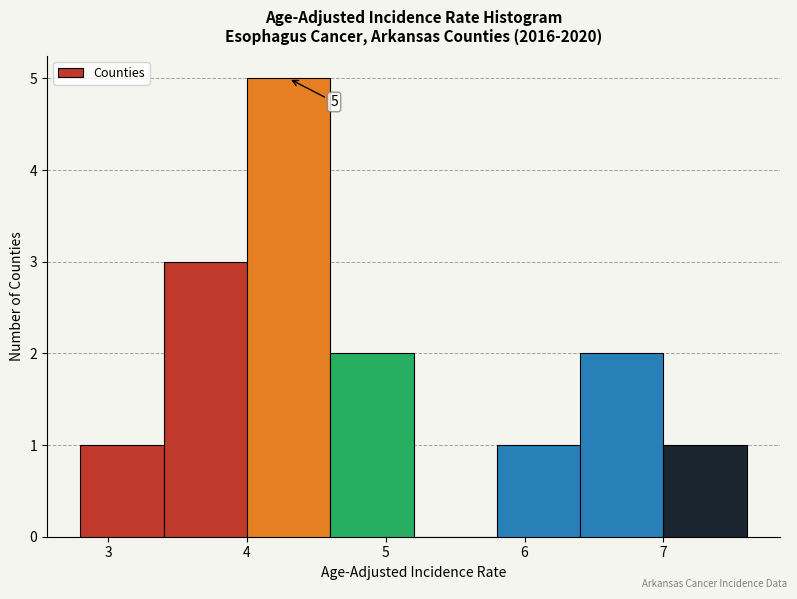

Which range on the x-axis has the tallest bar?

4.0 to 4.6